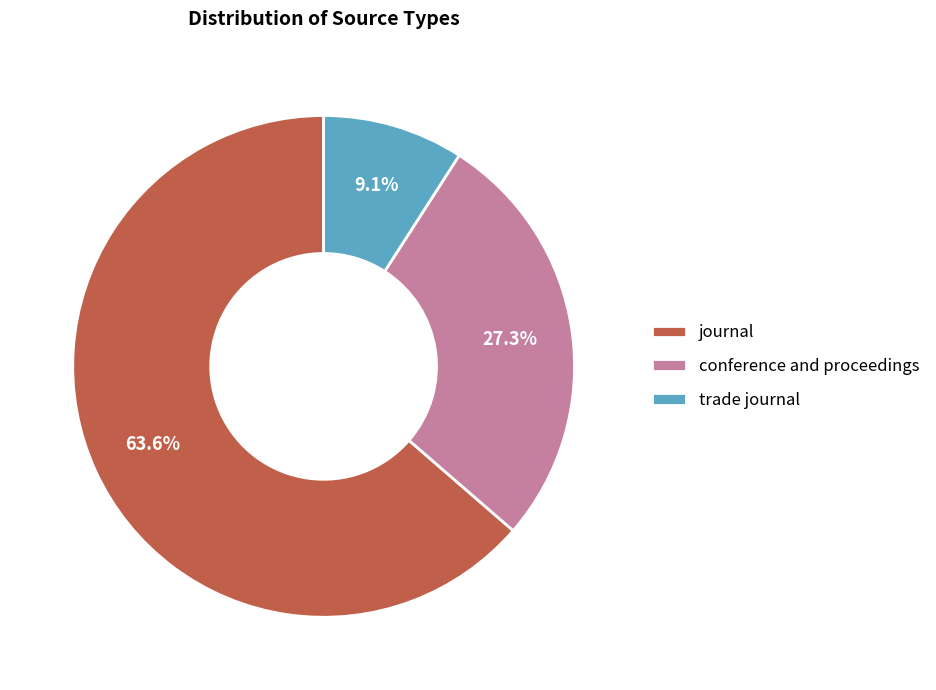

What is the smallest slice in the pie chart?

trade journal